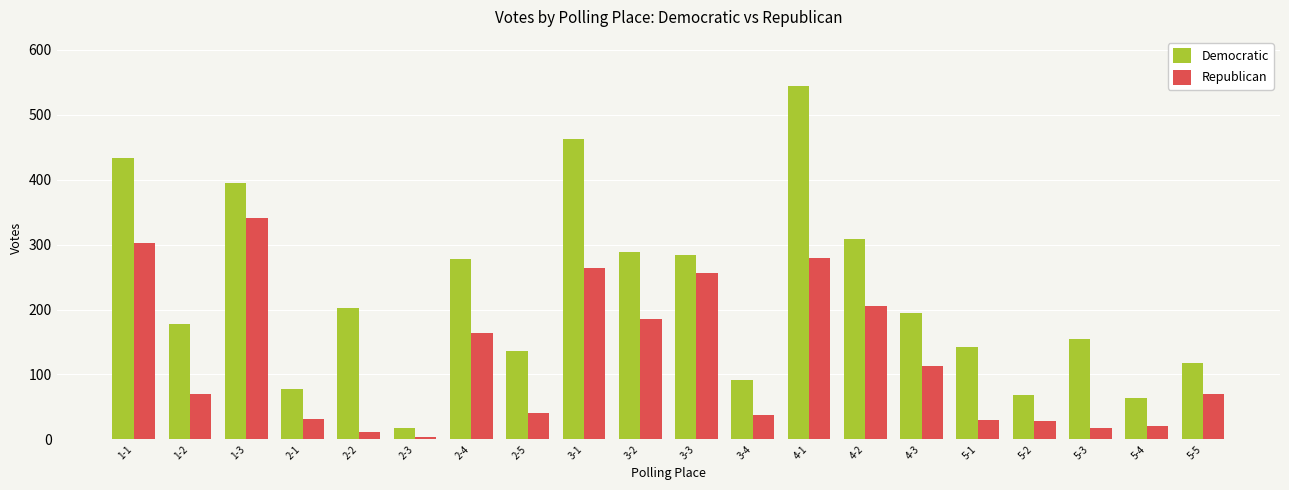

What is the value of the Democratic bar at the 8th from the left?

136